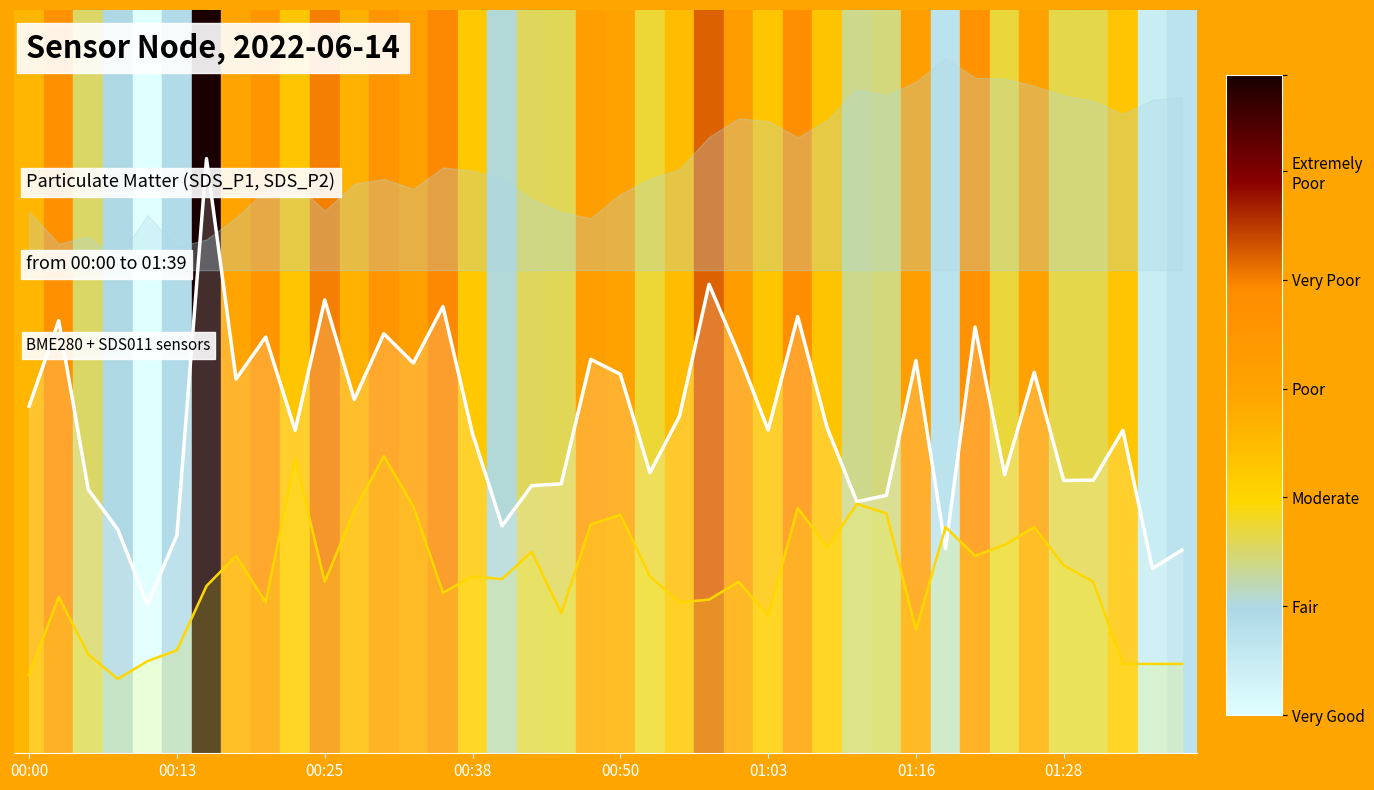

Is it true that SDS_P1 (PM1) equals 0.6 at 12?

True